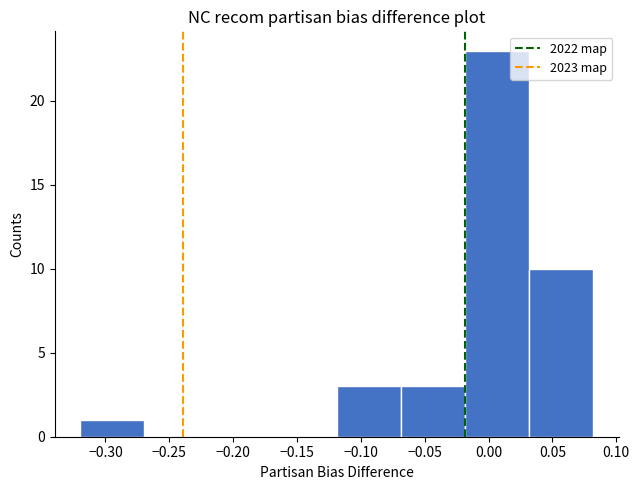

Reading left to right, transcribe this chart: for each bar, give the range it covers on the x-axis and its height. Neither the bar edges nor the heights are printed on the chart, so give them approximately, as read against the axes.

-0.32 to -0.27: 1
-0.27 to -0.22: 0
-0.22 to -0.17: 0
-0.17 to -0.12: 0
-0.12 to -0.07: 3
-0.07 to -0.02: 3
-0.02 to 0.03: 23
0.03 to 0.08: 10